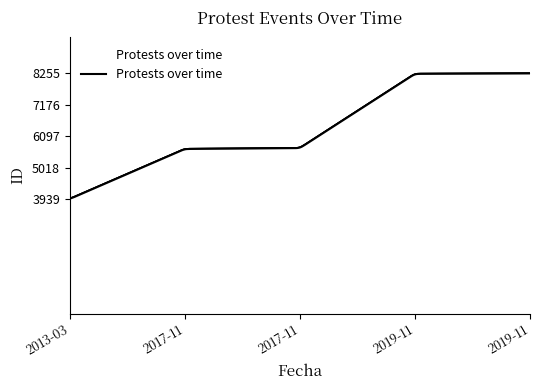

Which category has the lowest value across all series?

2013-03-22